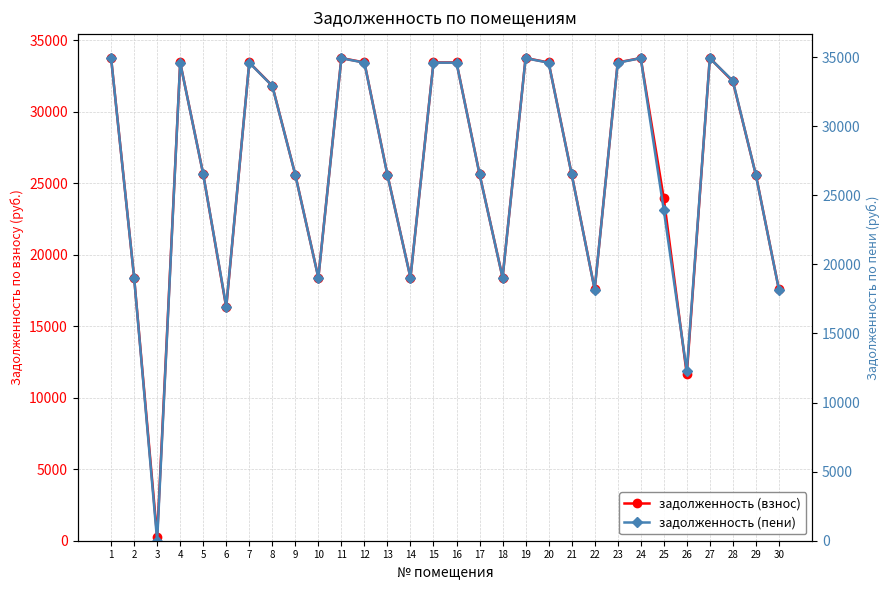

What are all the series names shown in the legend?

задолженность (взнос), задолженность (пени)